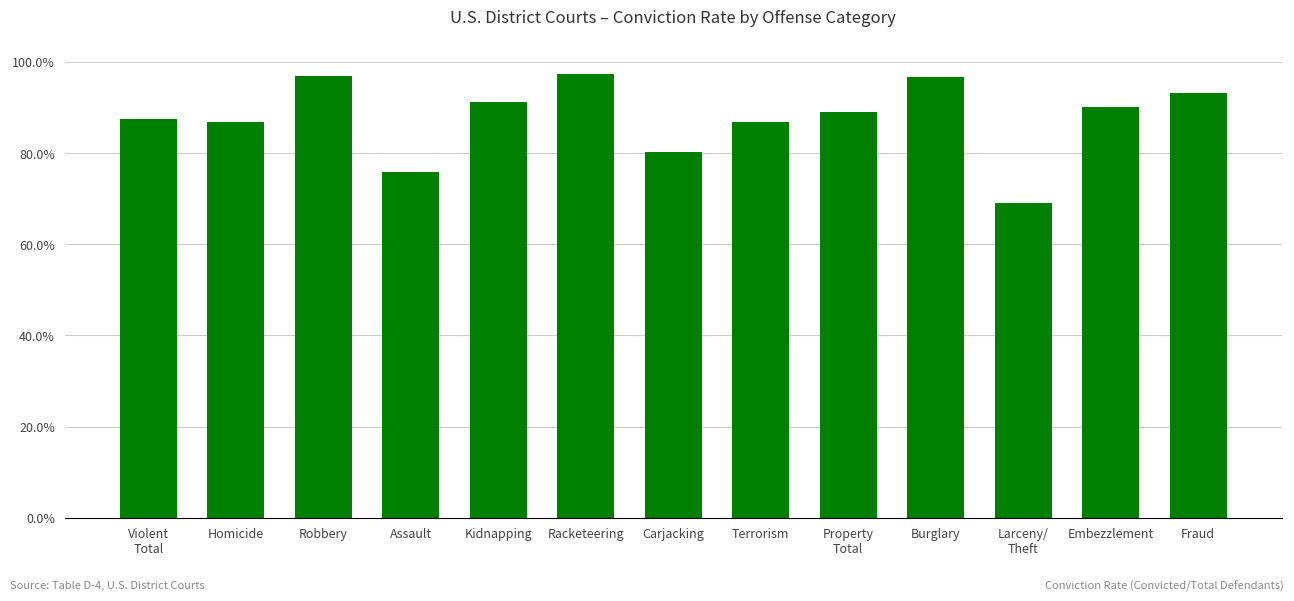

Count the number of data series in this chart.

1